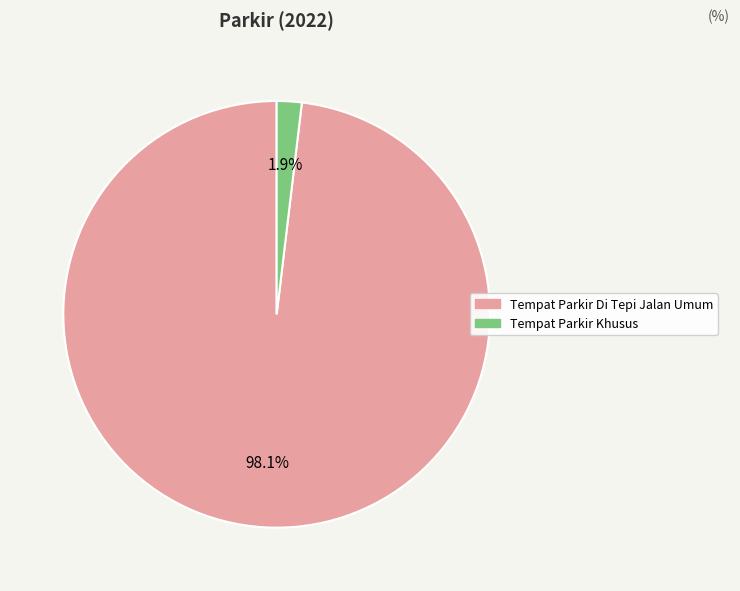

Count the number of slices in the pie.

2